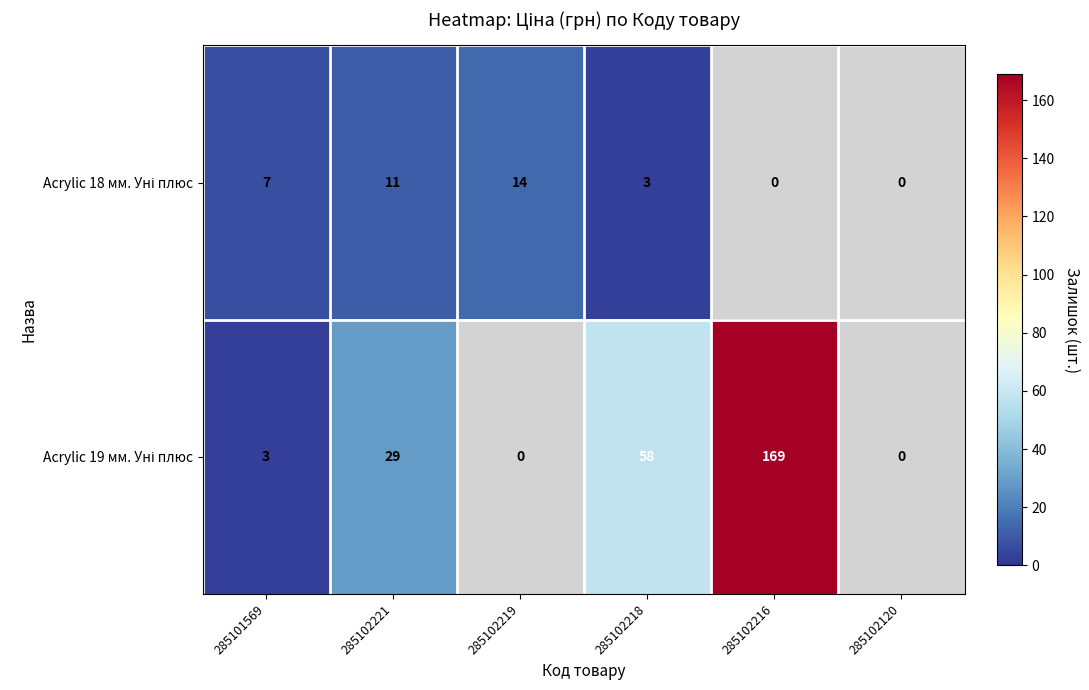

What is the spread (max minus min) of values at 285102218?

55